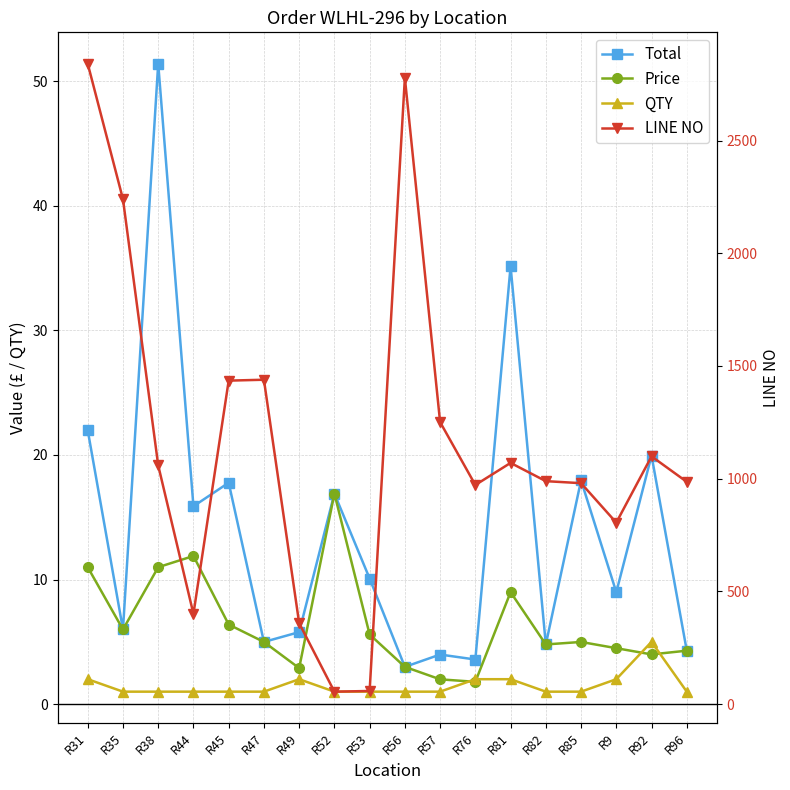

Reading left to right, list all the values displayed in this chart.

Total: 22.0	6.0	51.4	15.9	17.8	5.0	5.8	16.9	10.1	3.0	4.0	3.6	35.1	4.8	18.0	9.0	19.9	4.3
Price: 11.0	6.0	11.0	11.9	6.4	5.0	2.9	16.9	5.6	3.0	2.0	1.8	9.0	4.8	5.0	4.5	4.0	4.3
QTY: 2.0	1.0	1.0	1.0	1.0	1.0	2.0	1.0	1.0	1.0	1.0	2.0	2.0	1.0	1.0	2.0	5.0	1.0
LINE NO: 2841.0	2240.0	1059.0	400.0	1435.0	1439.0	359.0	55.0	58.0	2778.0	1251.0	972.0	1070.0	989.0	980.0	805.0	1099.0	986.0